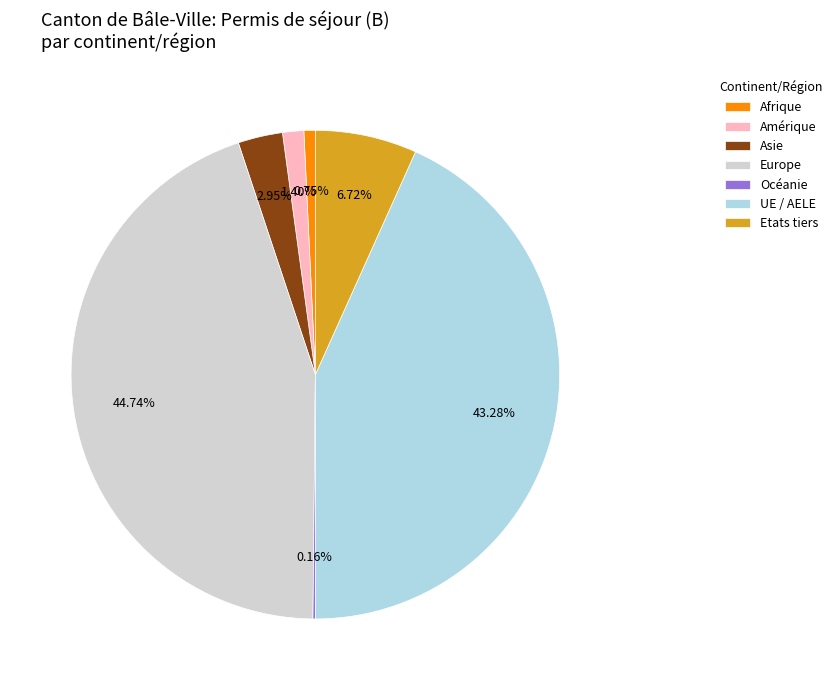

What percentage is NOT represented by Europe?

55.3%